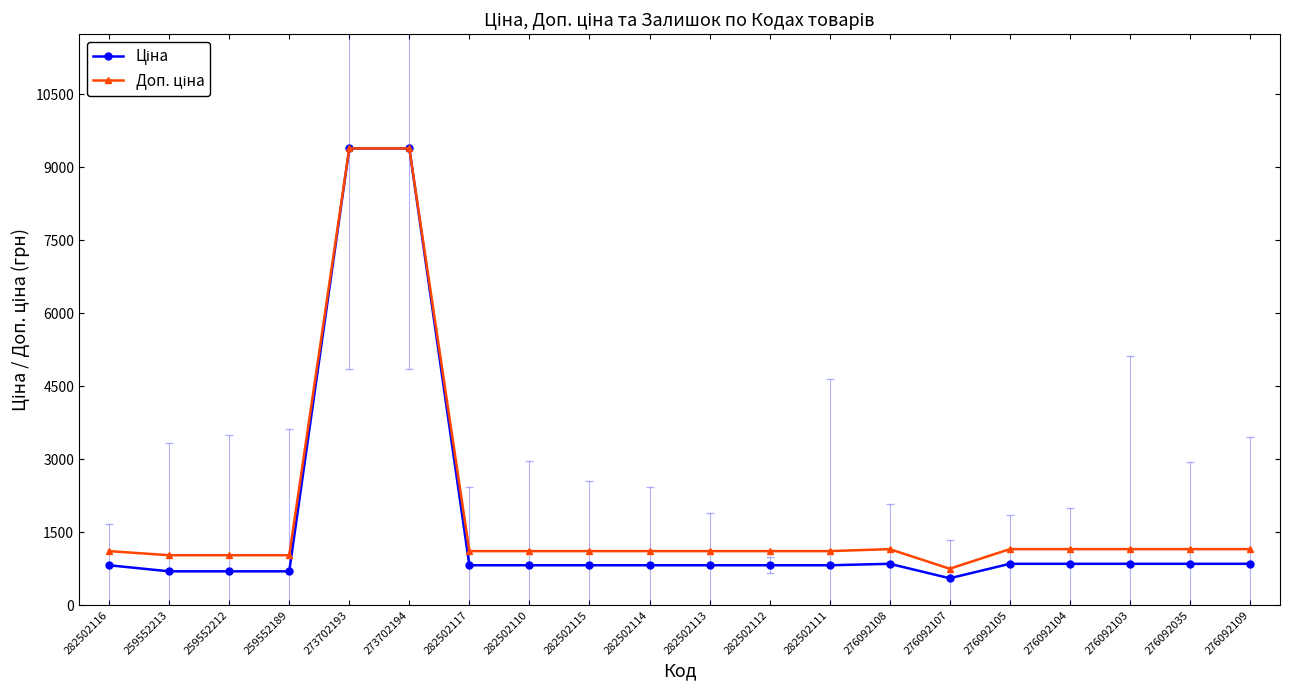

What is the total value across all series at 273702193?

18767.9